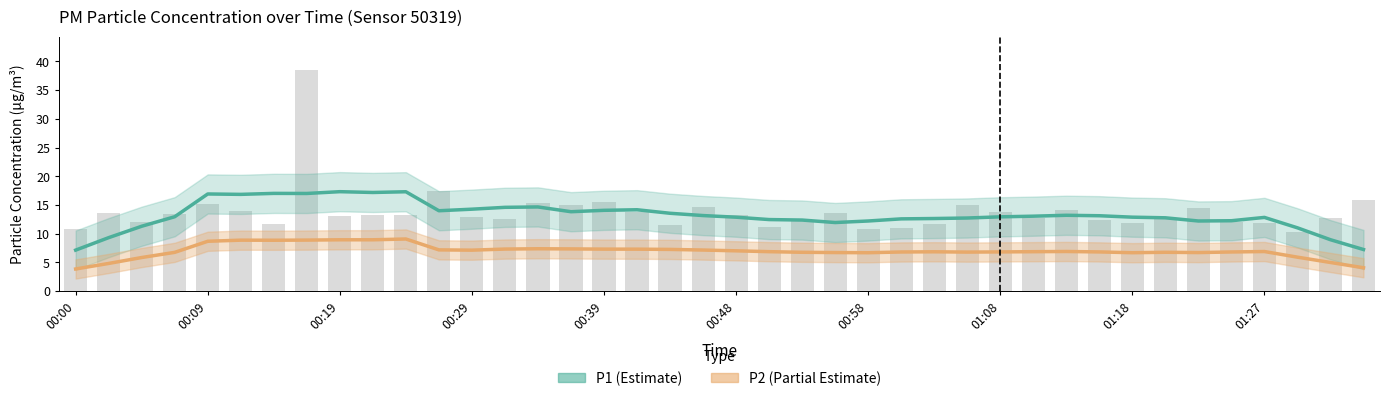

List the series in order of their peak value, highest first.

P1 (Estimate), P2 (Partial Estimate)